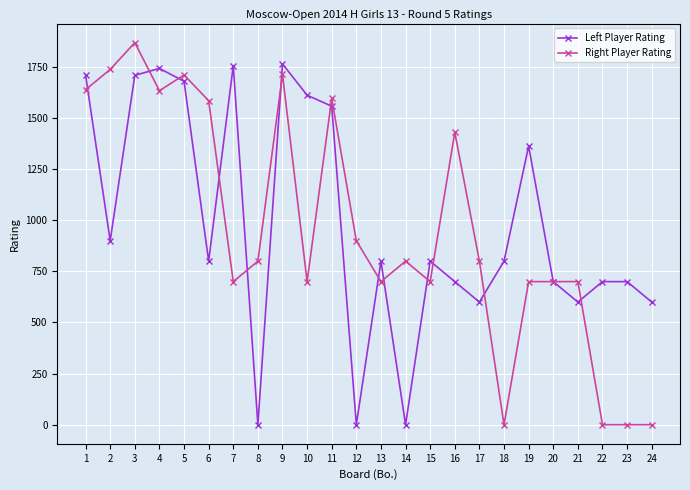

The Left Player Rating series shows -578 at 8. True or false?

False